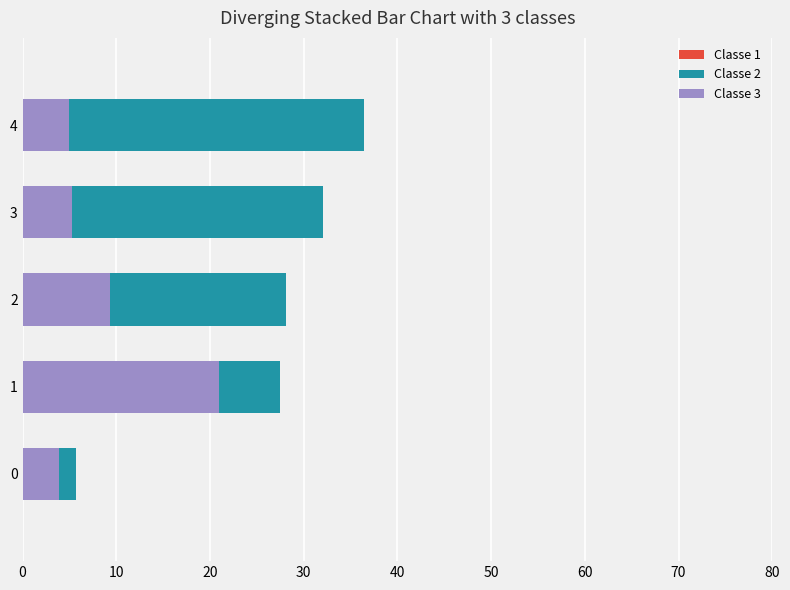

How many data points does each series have?

5